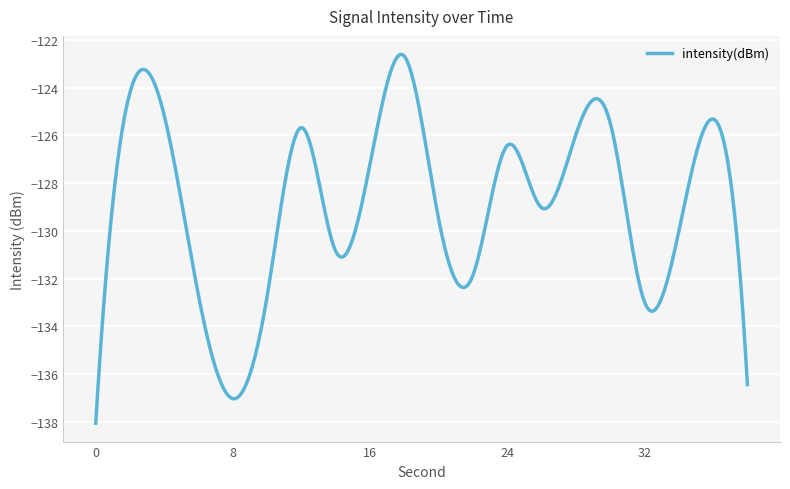

What is the difference between the maximum and minimum values?

15.5